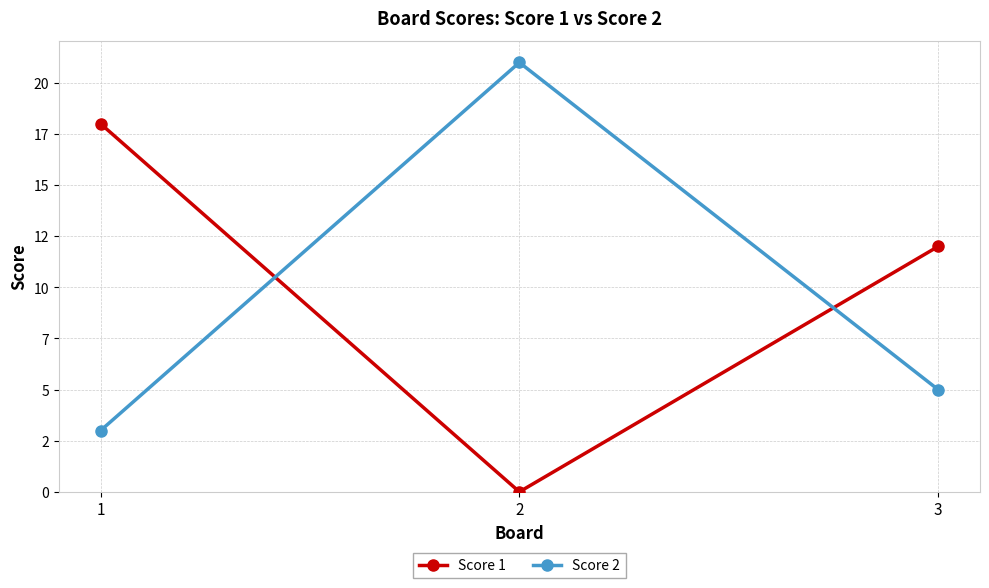

What is the difference between the Score 1 values at 3 and 2?

12